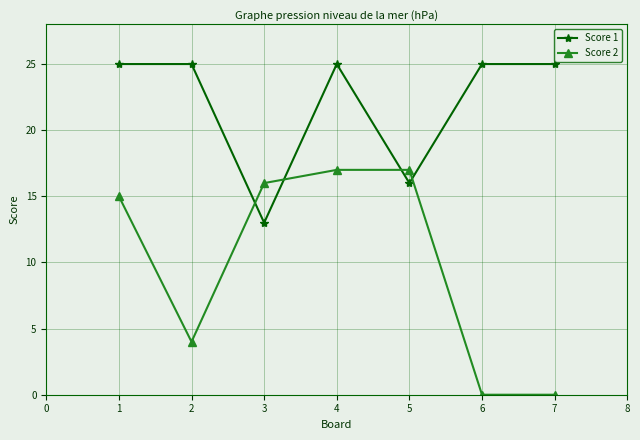

What is the difference between the maximum and second lowest values in the Score 1 series?

9